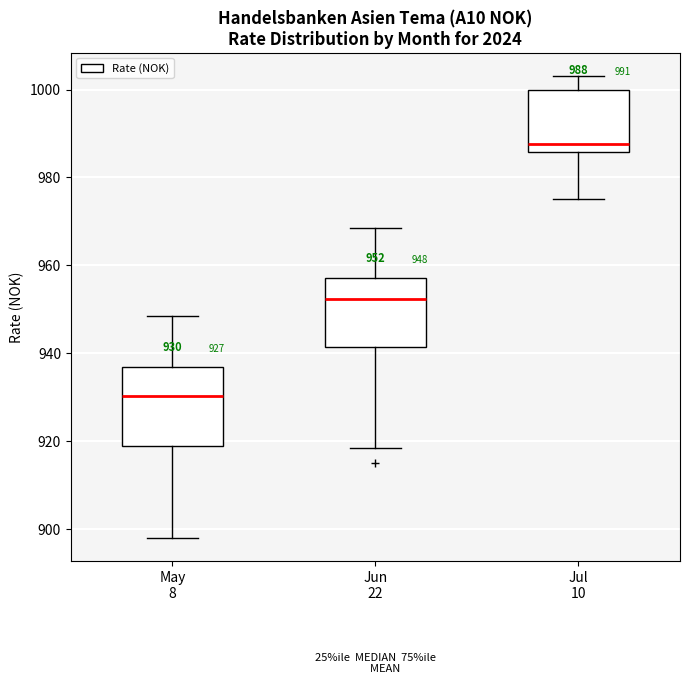

Which box's median line is the highest?

Jul 10